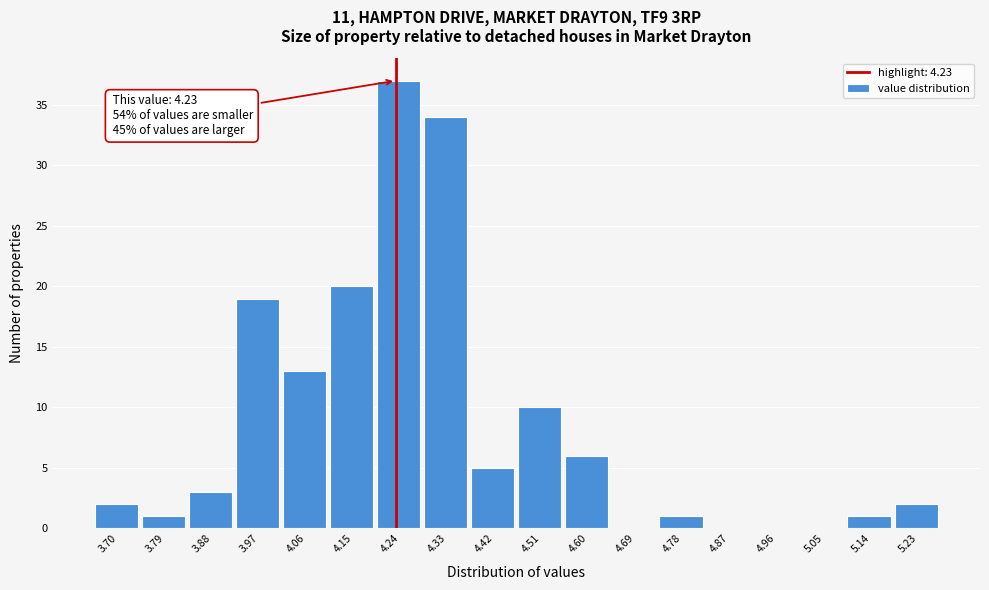

Which range on the x-axis has the tallest bar?

4.19 to 4.28